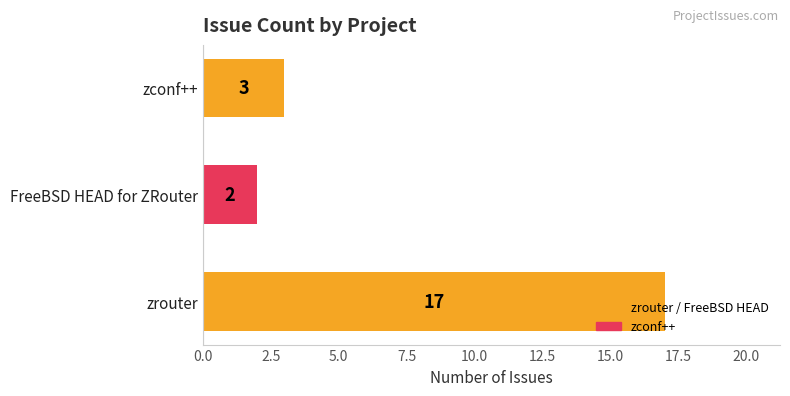

Does the chart contain stacked bars?

No